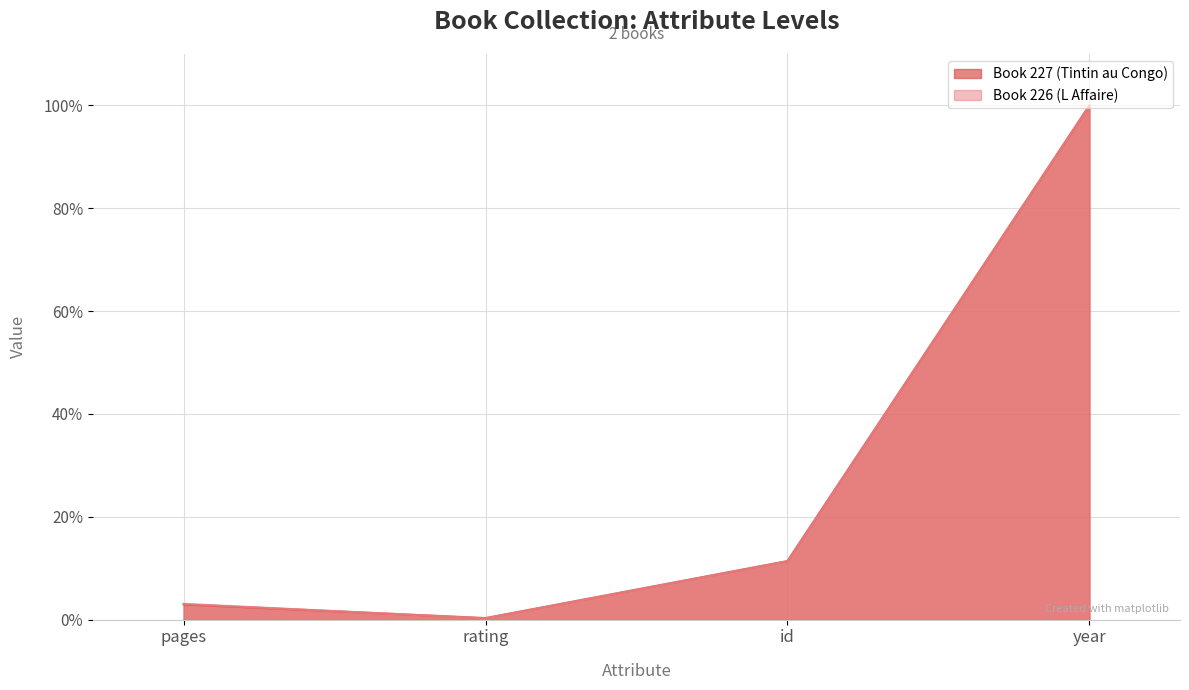

List the labels in order of Book 227 (Tintin au Congo) value, largest first.

year, id, pages, rating